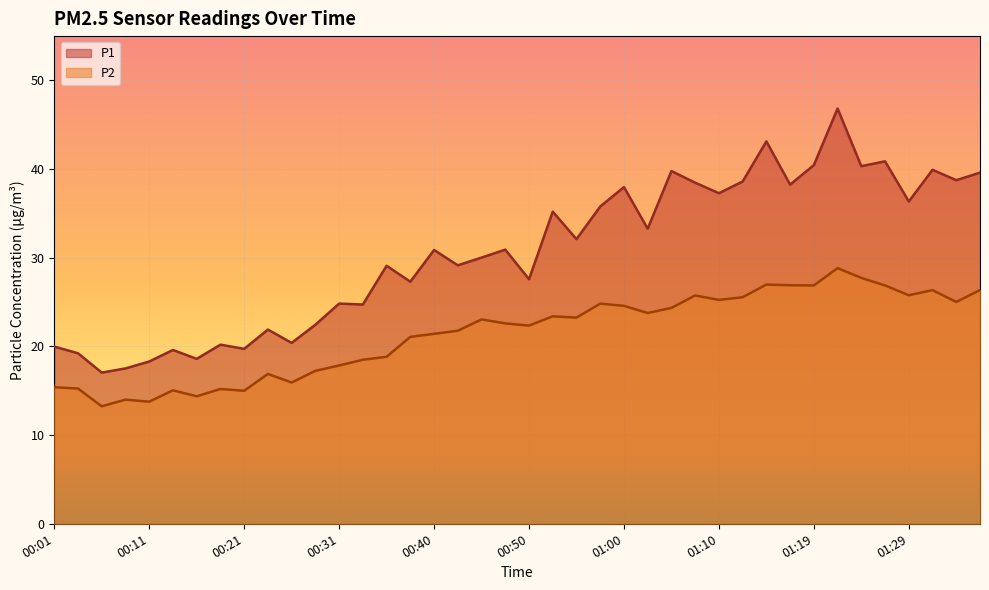

At which category does P2 reach its first local peak?

00:09